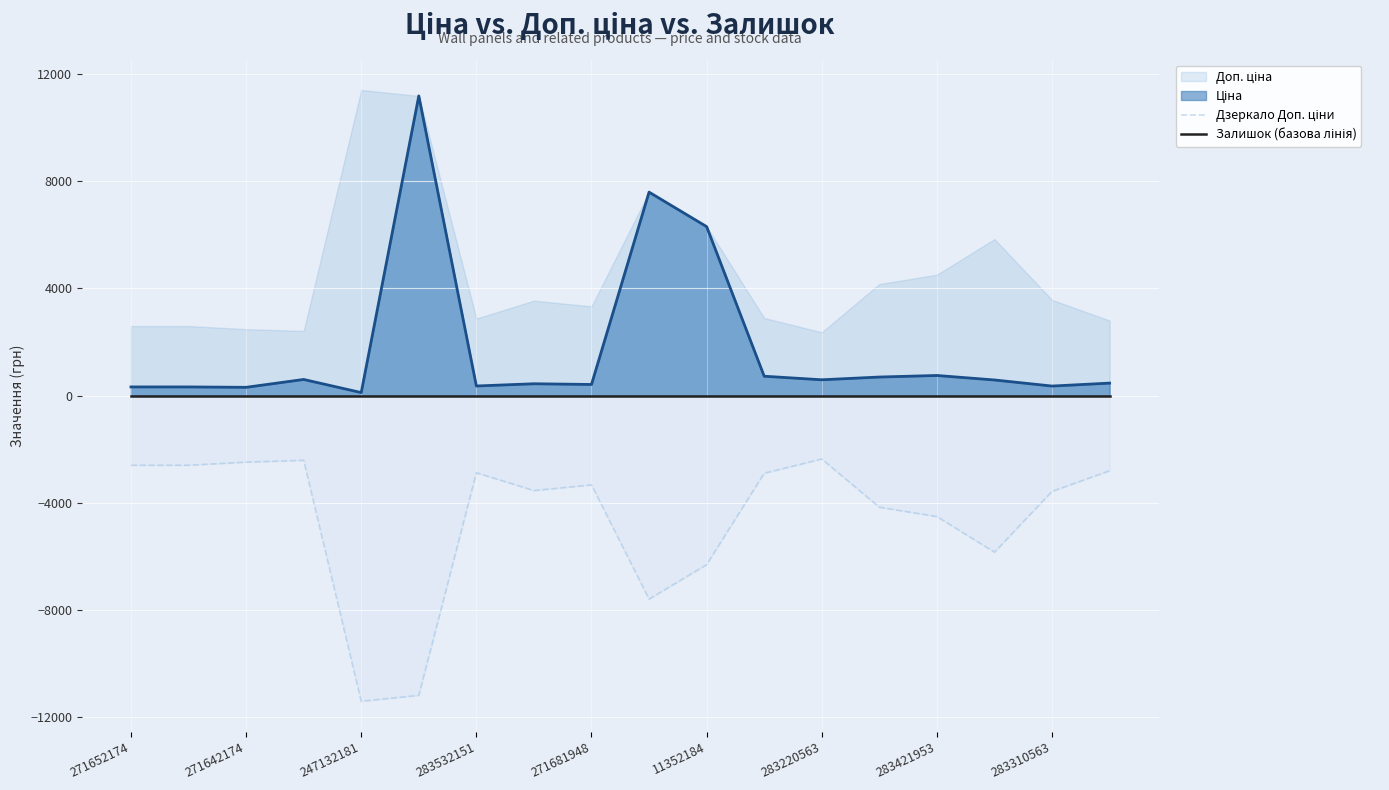

True or false: Залишок (базова лінія) and Дзеркало Доп. ціни intersect in this chart.

False